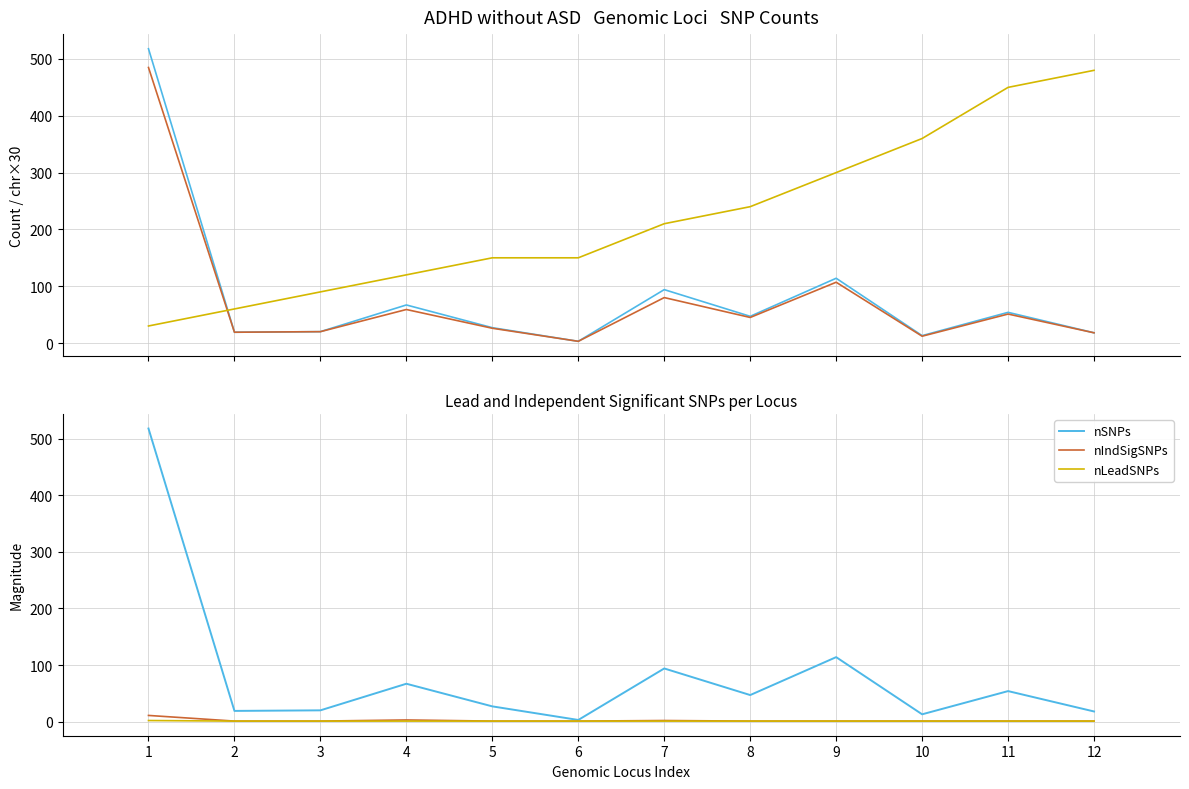

What is the sum of all chr (×30) values?

2640